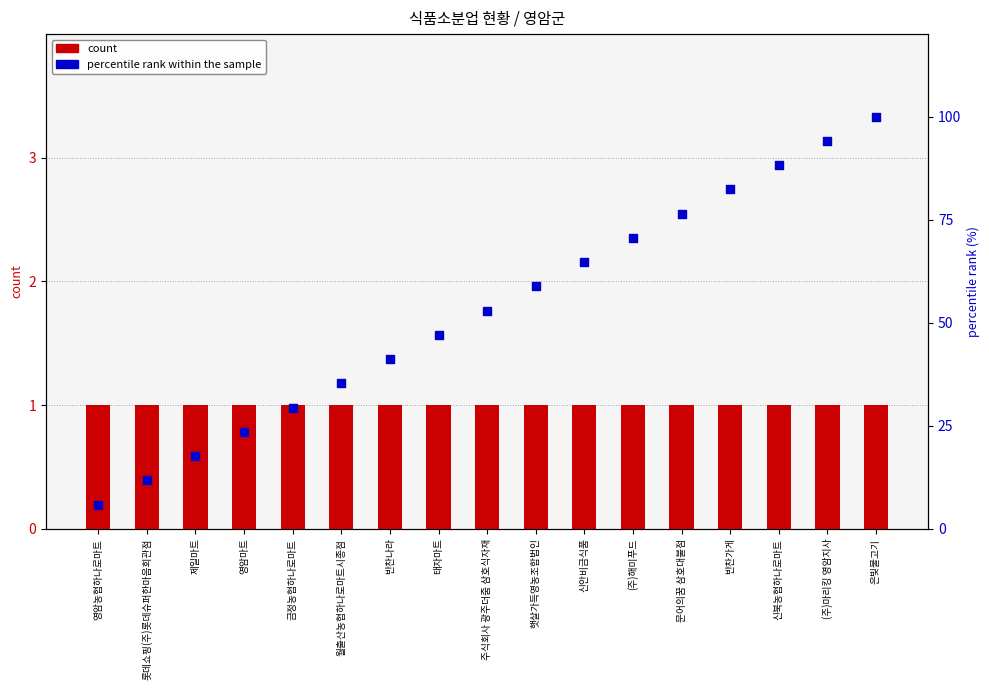

What are all the series names shown in the legend?

count, percentile rank within the sample